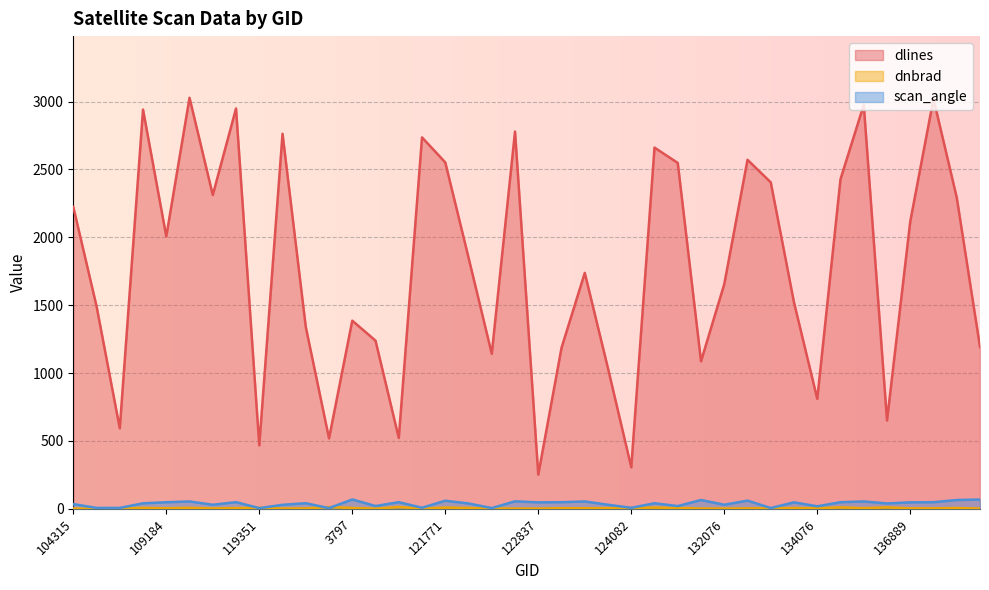

Rank the series at 120388 from highest to lowest value.

dlines, scan_angle, dnbrad